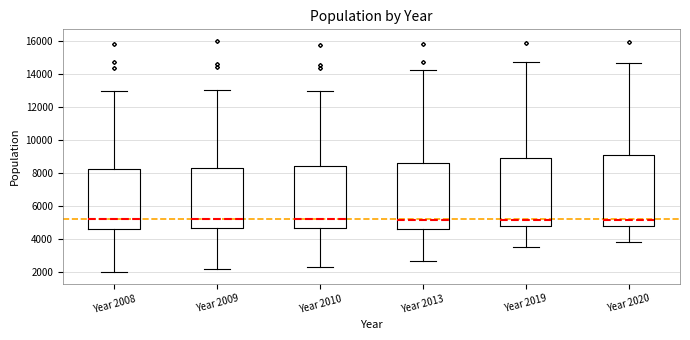

Where does the lower whisker of the box for Year 2008 end on the y-axis? The values are not printed on the chart, so give them approximately, as read against the axis.

2000